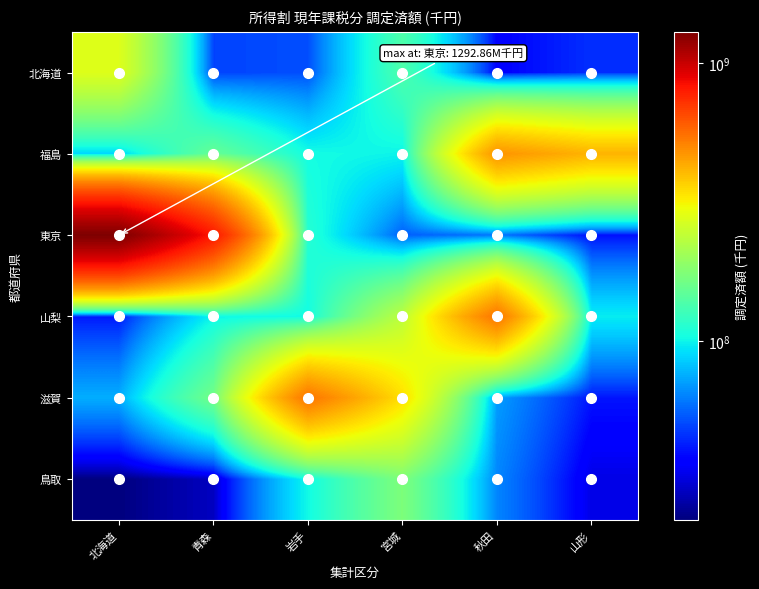

How many distinct data groups are displayed?

6